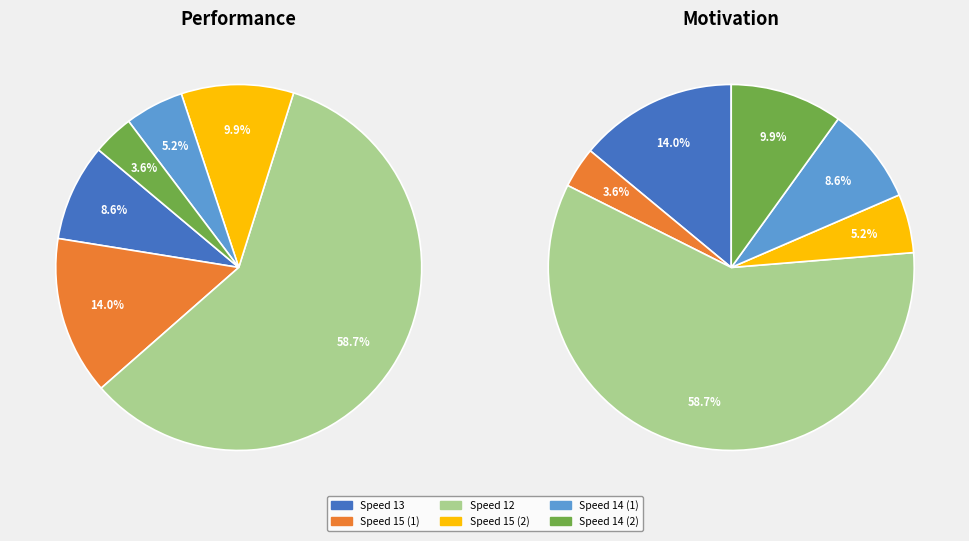

Does 12 account for over 50% of the chart?

Yes